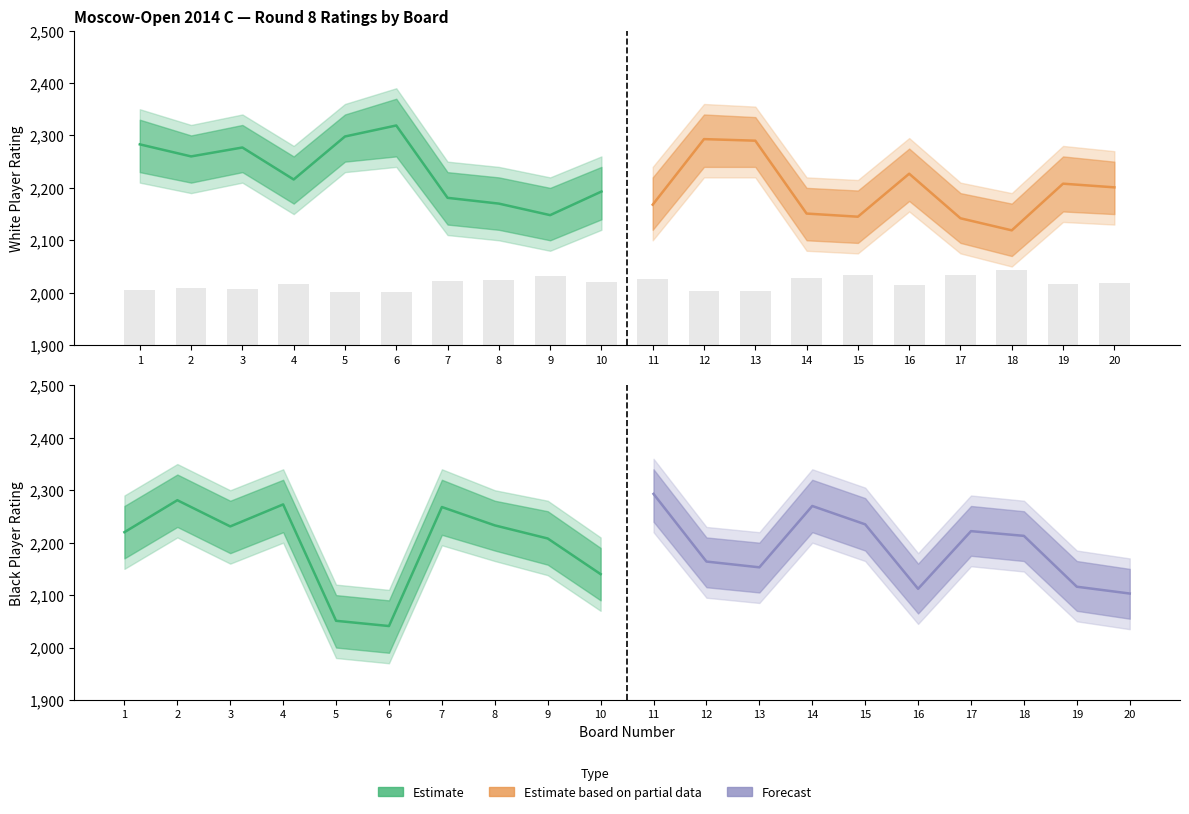

What is the value of the Estimate based on partial data bar at the 10th from the left?

2201